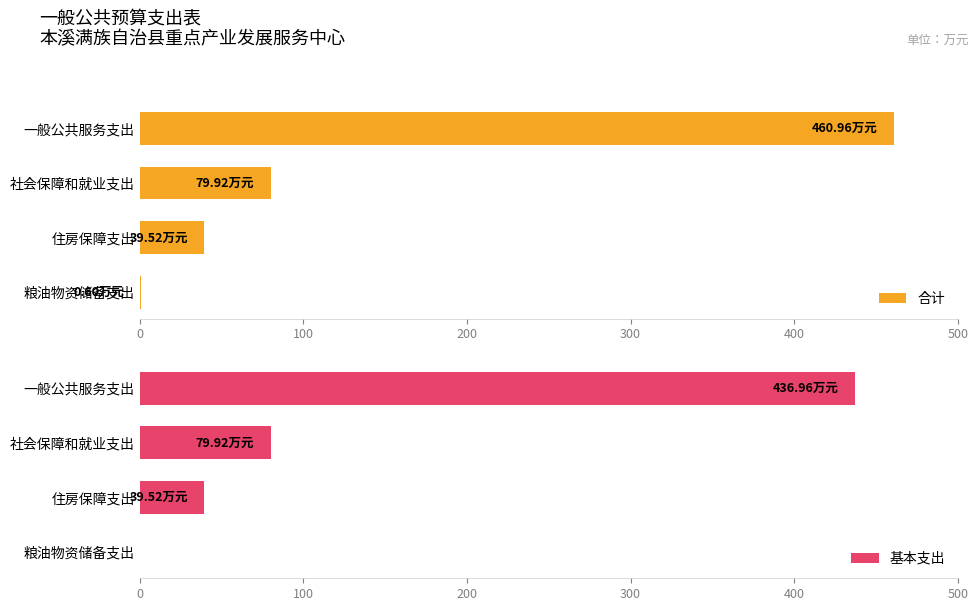

What is the sum of all 合计 values?

581.0